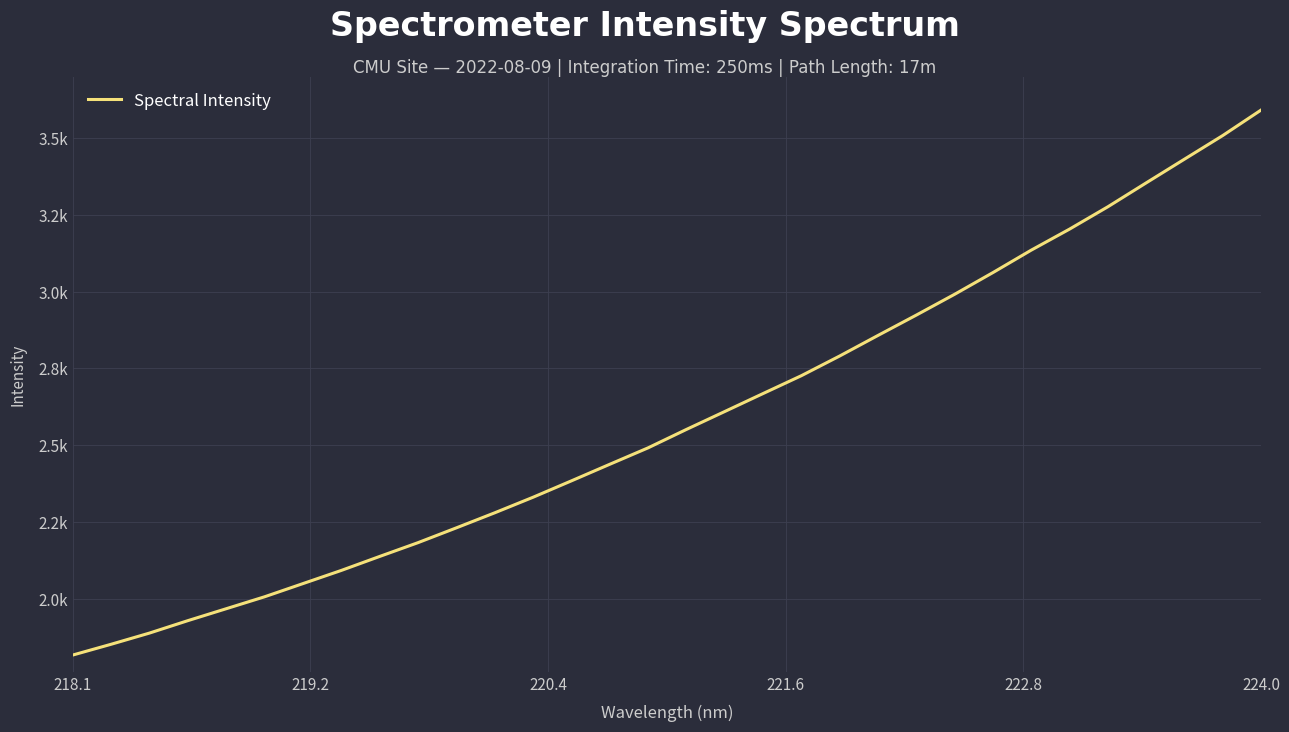

At which category does the chart reach its minimum across all series?

218.1